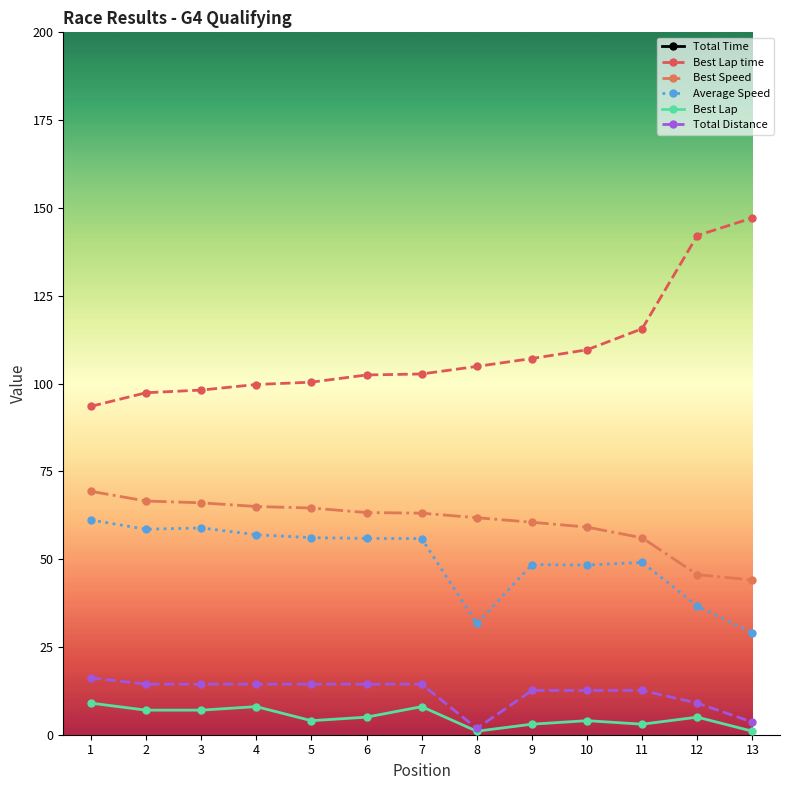

How many interior local valleys does the Average Speed series have?

3